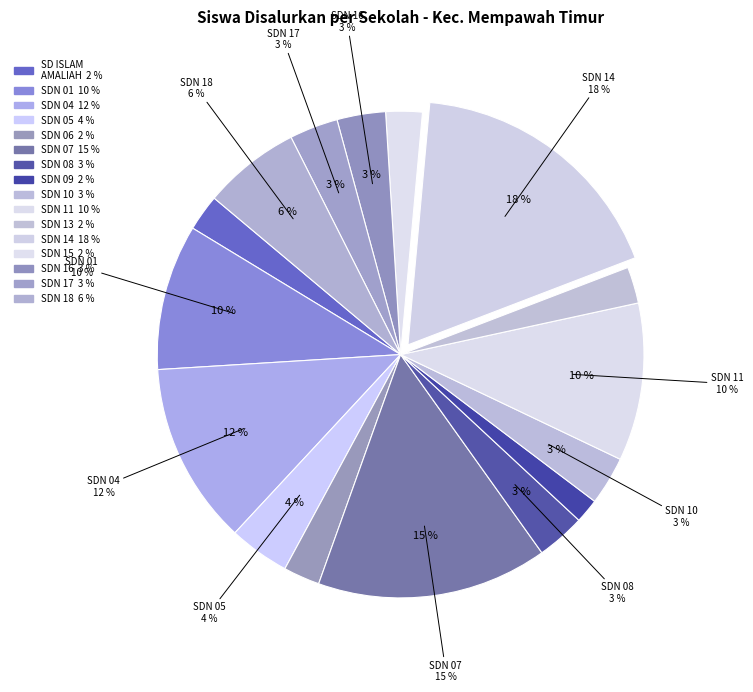

How many slices are in this pie chart?

16